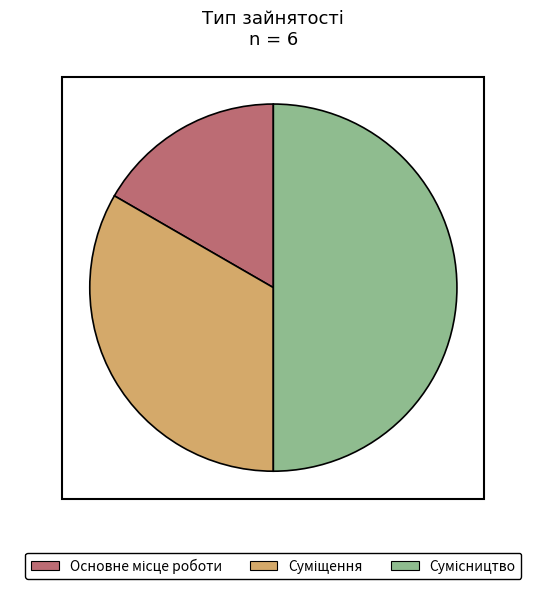

Which slice is the largest?

Сумісництво